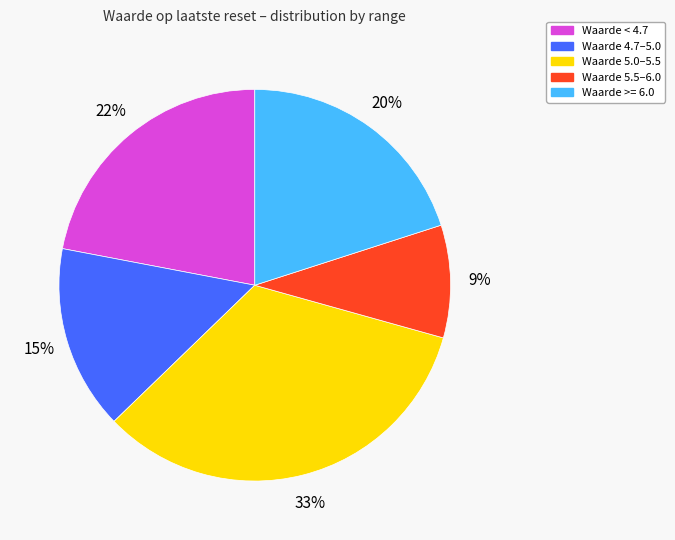

Between Waarde < 4.7 and Waarde >= 6.0, which is larger?

Waarde < 4.7